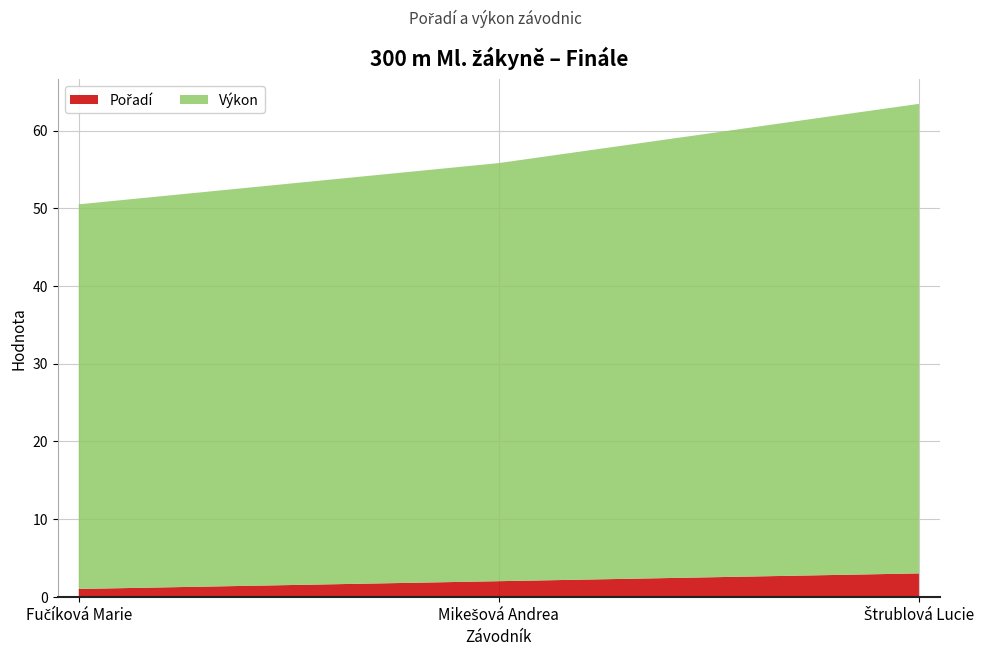

Reading left to right, extract all data points from this chart.

Pořadí: Fučíková Marie=1.0	Mikešová Andrea=2.0	Štrublová Lucie=3.0
Výkon: Fučíková Marie=49.5	Mikešová Andrea=53.8	Štrublová Lucie=60.4